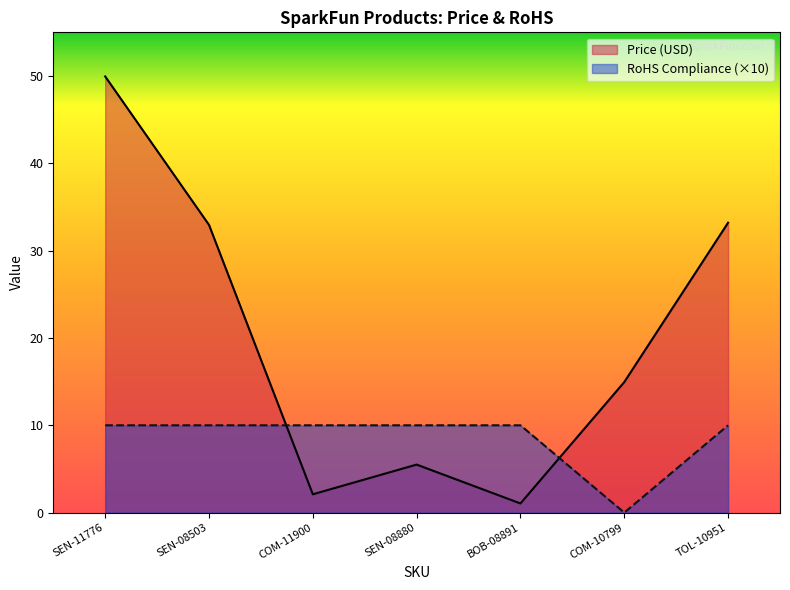

Between which two adjacent categories do RoHS Compliance and Price (USD) first intersect?

SEN-08503 and COM-11900